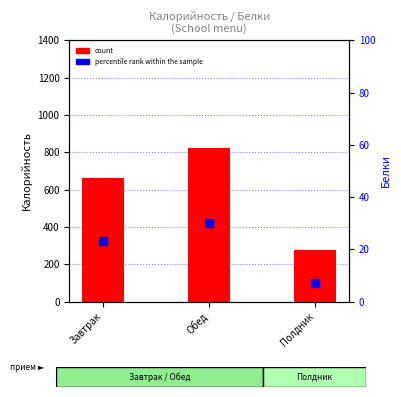

Where does the count series first go above 662?

Обед